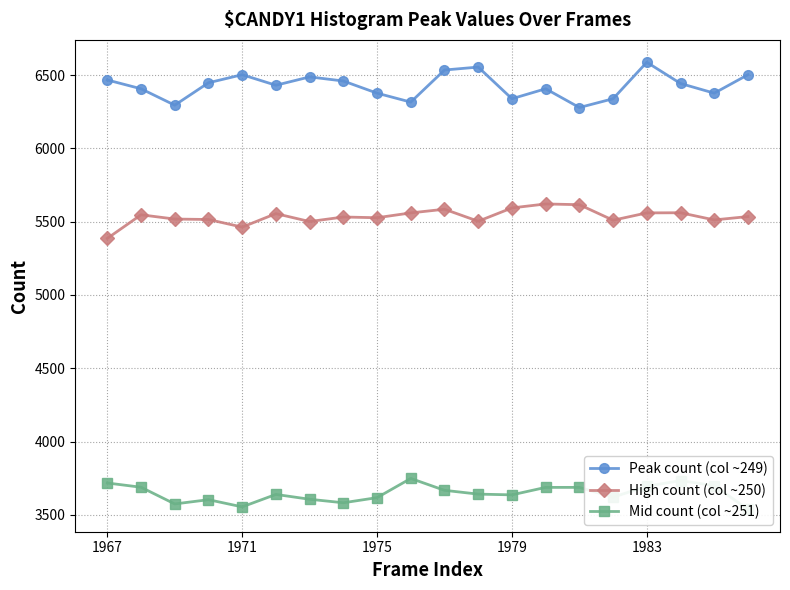

The value of Peak count (col ~249) at 1979 is 6339. True or false?

True